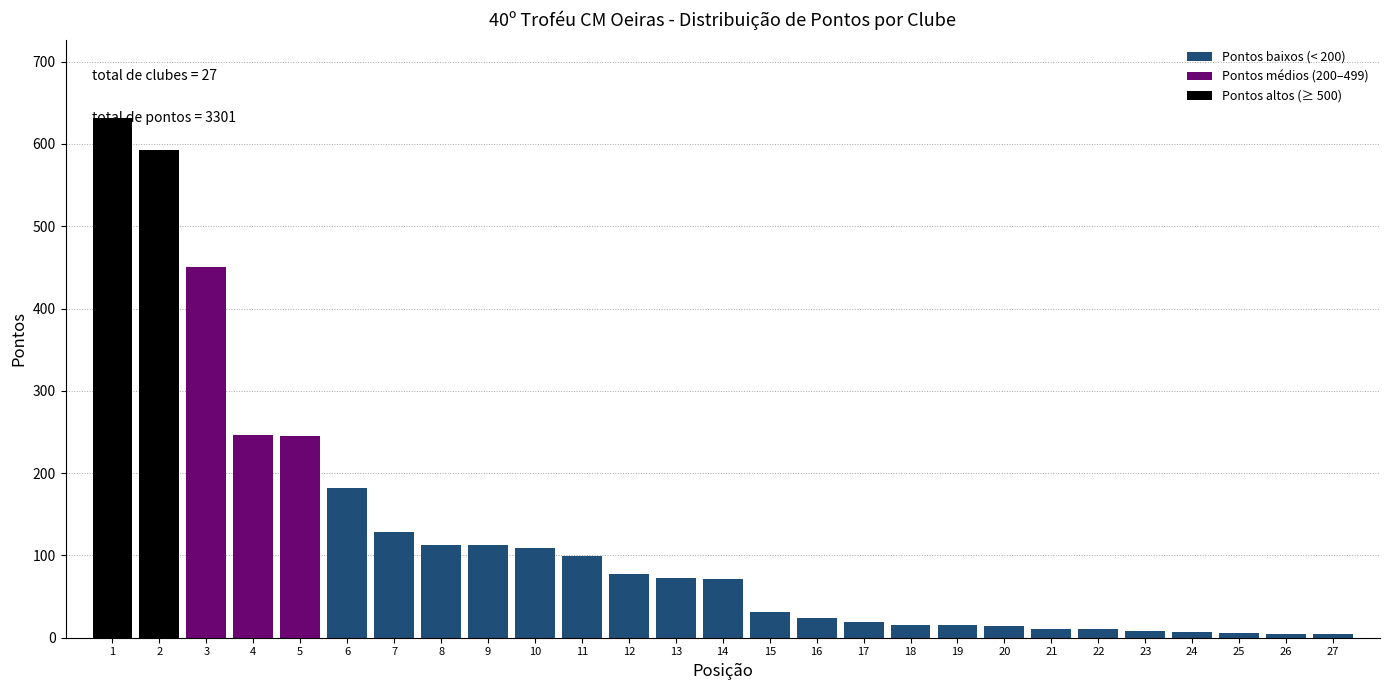

What is the ratio of the value at 10 to the value at 11?

1.1